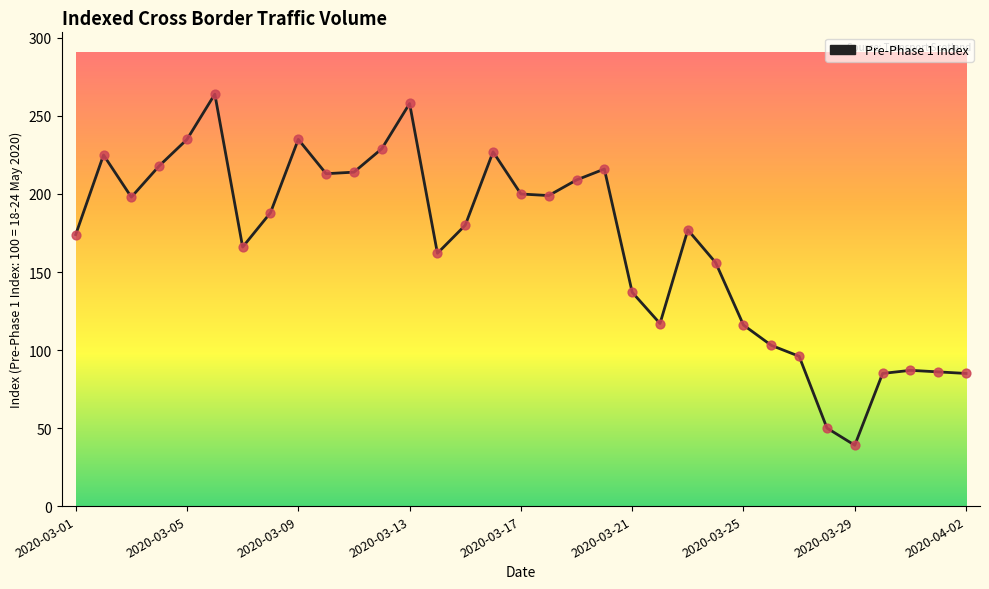

What is the maximum value shown in the chart?

264